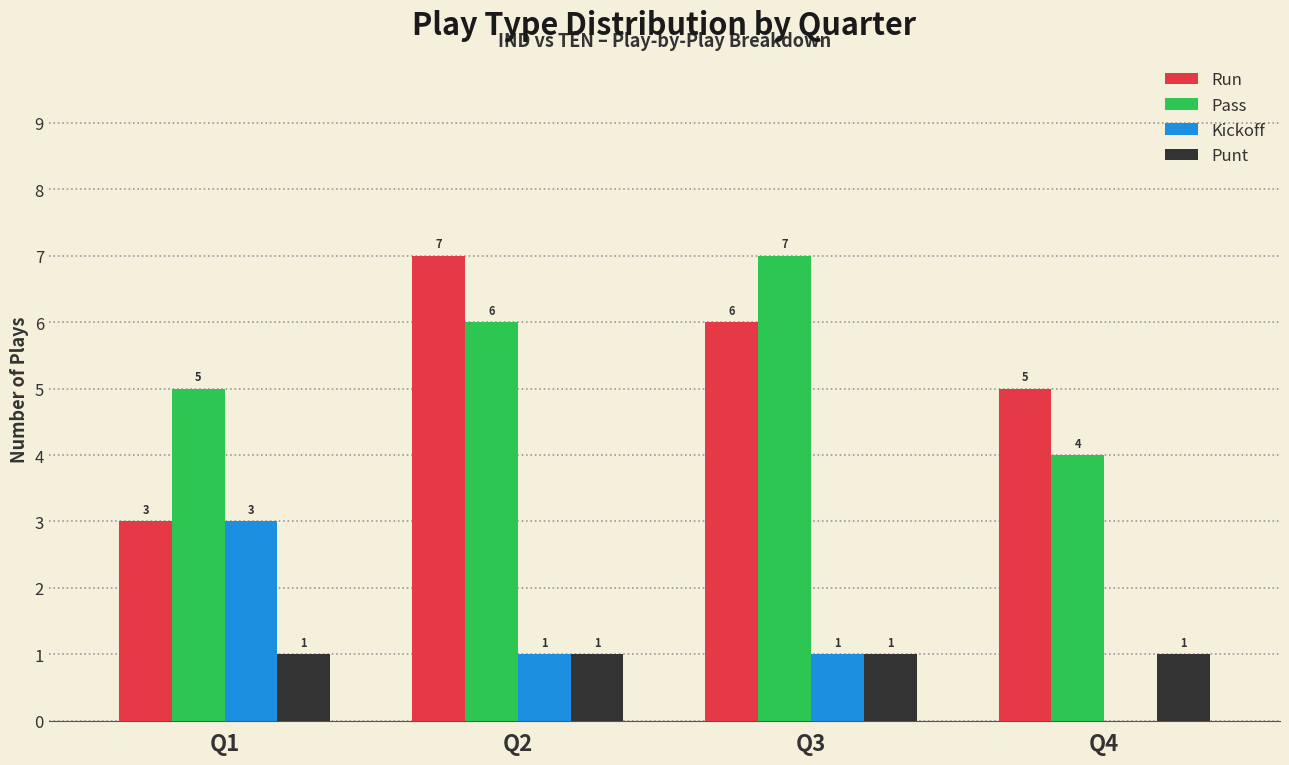

The value of Punt at Q1 is 1. True or false?

True